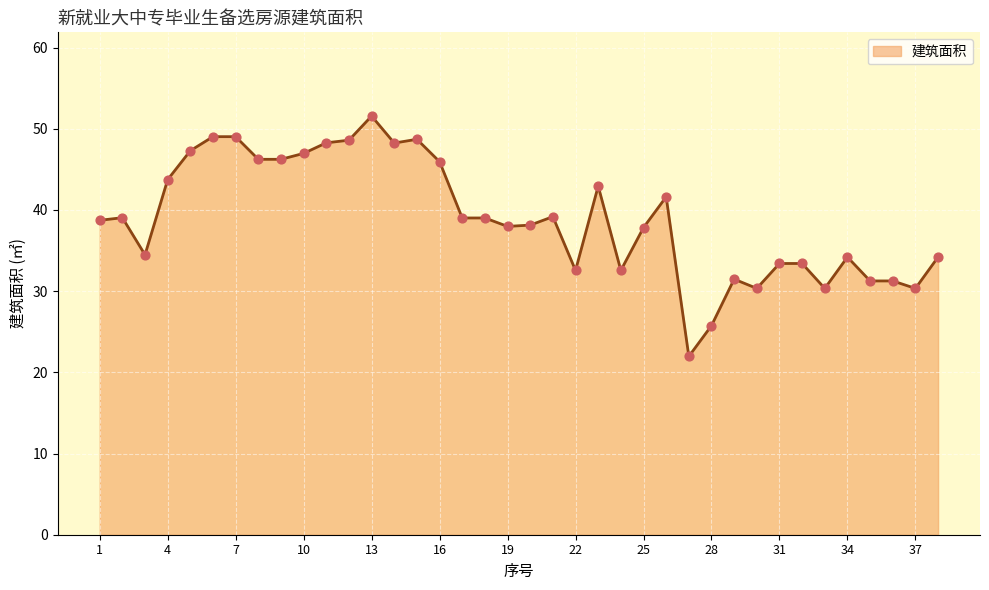

What is the smallest value displayed?

22.0